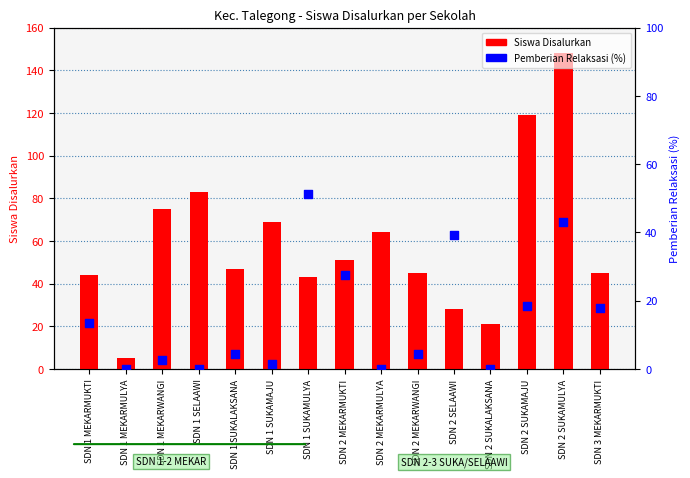

Which series contains the lowest Y value?

Pemberian Relaksasi (%)